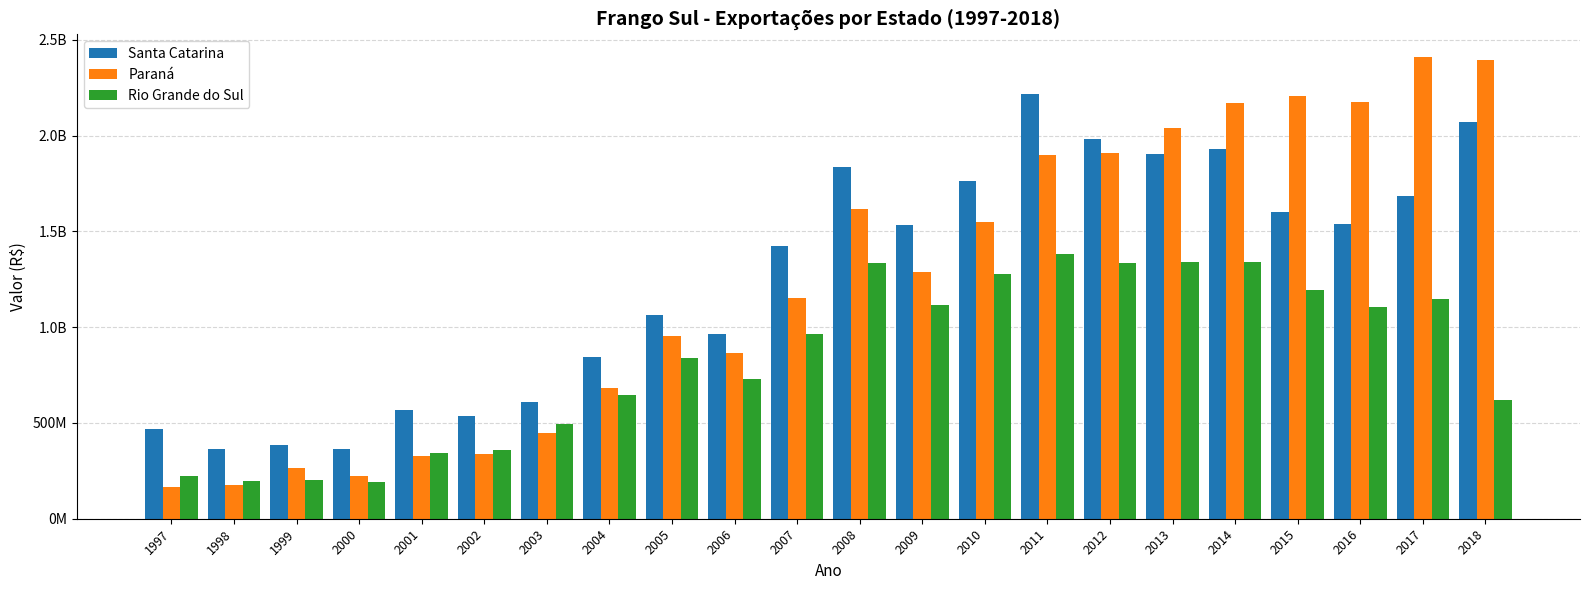

What is the sum of the Rio Grande do Sul values at 2016 and 2009?

2222684423